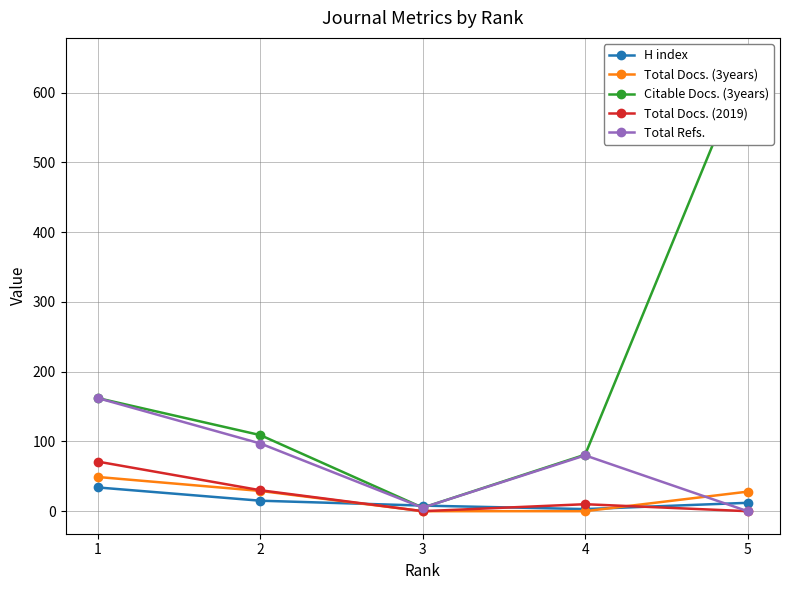

Where is H index nearest to the value 18?

2